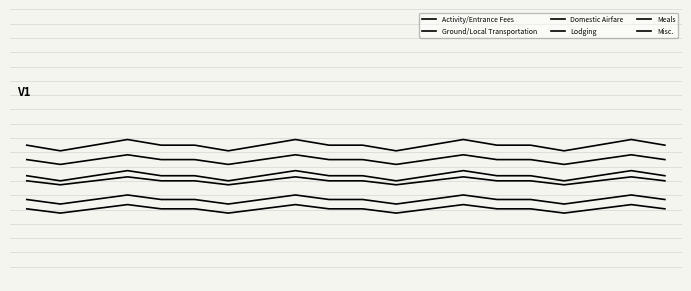

Is this an area chart (filled region under the line)?

No